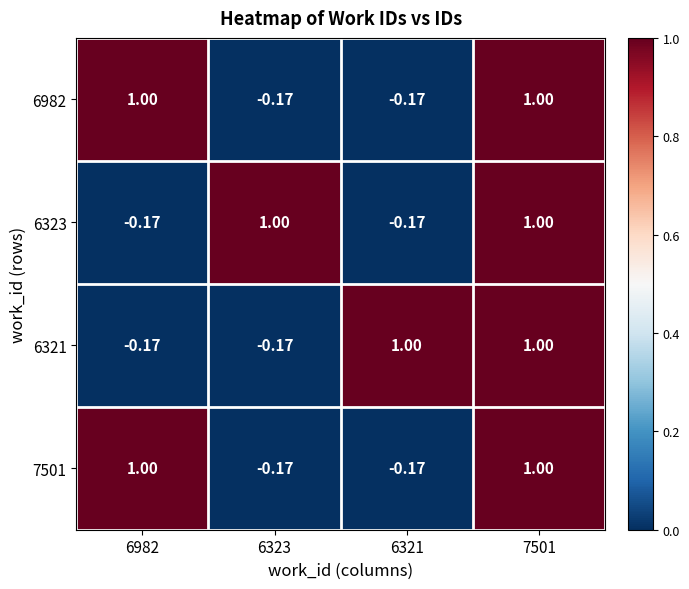

Is the value of 6982 at 6323 greater than the value of 6323 at 6323?

No